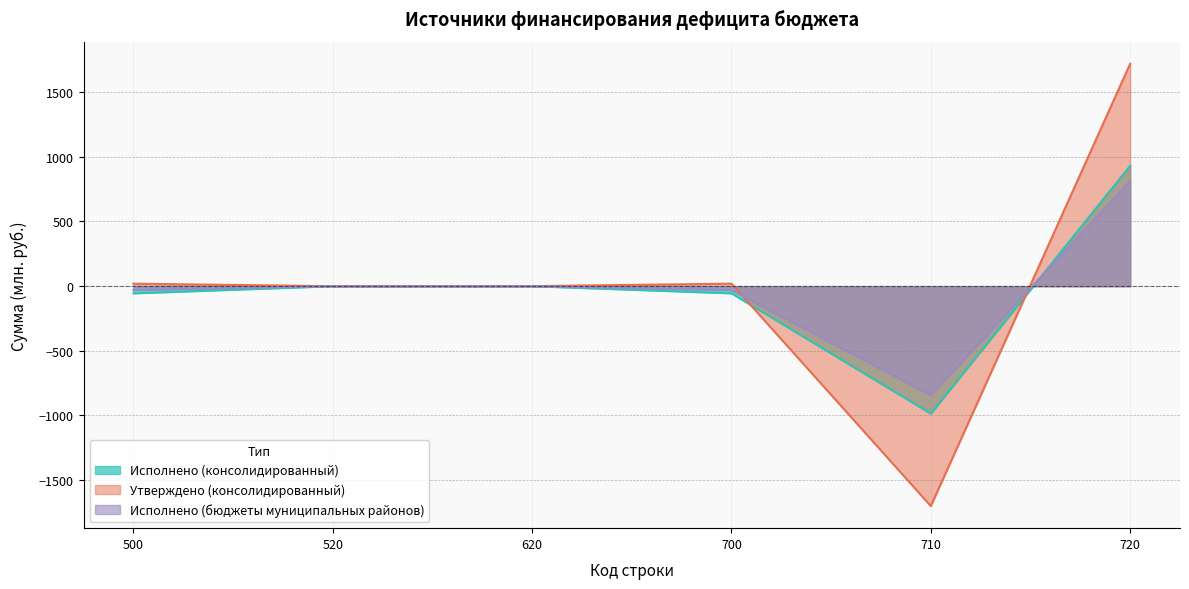

Rank the categories by Исполнено (бюджеты муниципальных районов) value from lowest to highest.

710, 500, 700, 520, 620, 720